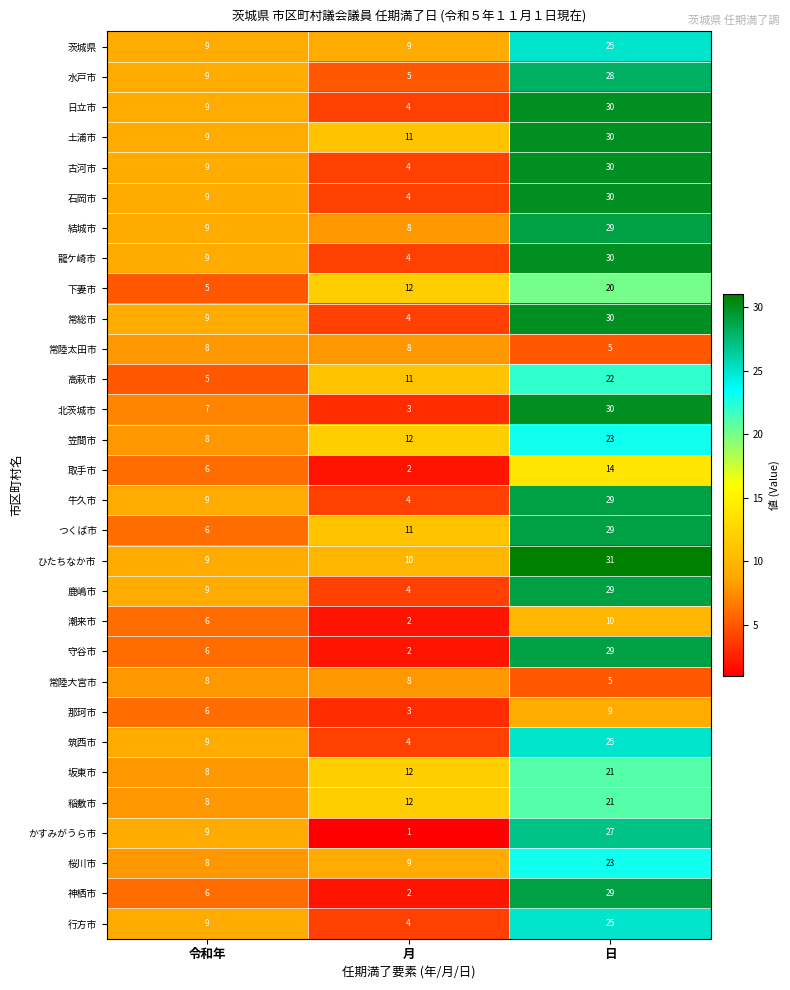

List the labels in order of 常総市 value, smallest first.

月, 令和年, 日